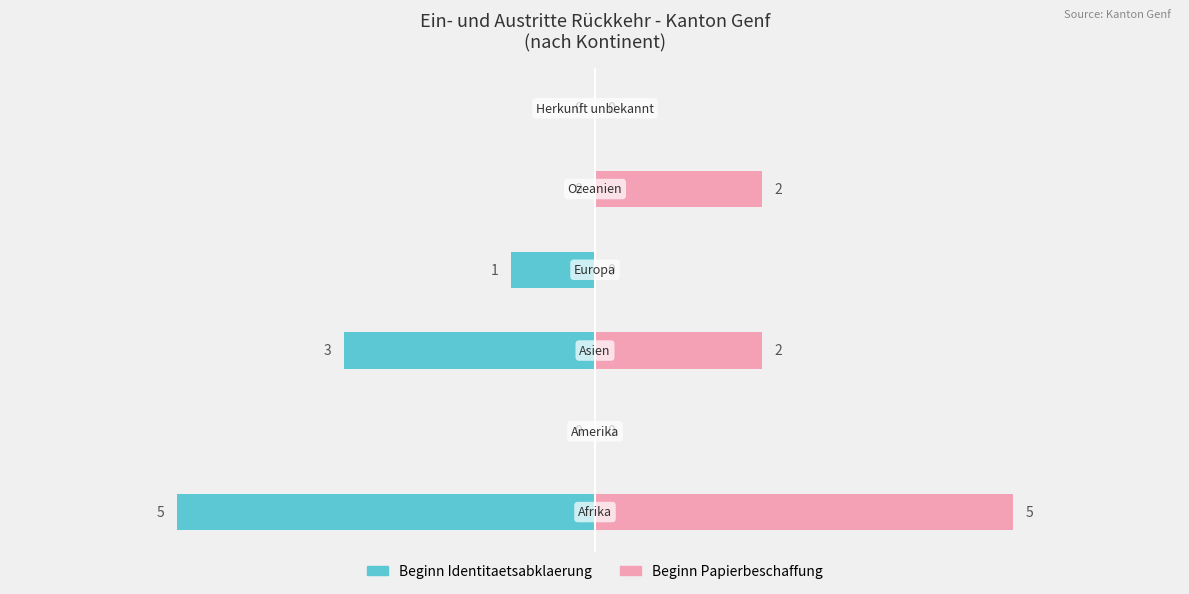

The Beginn Identitaetsabklaerung series shows 0 at 1. True or false?

True